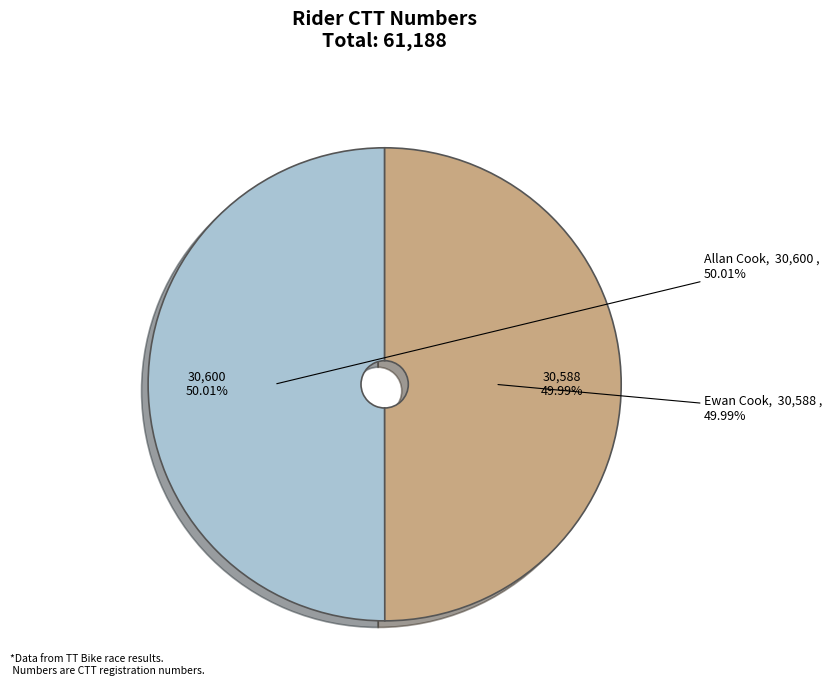

True or false: Allan Cook accounts for 41% of the total.

False